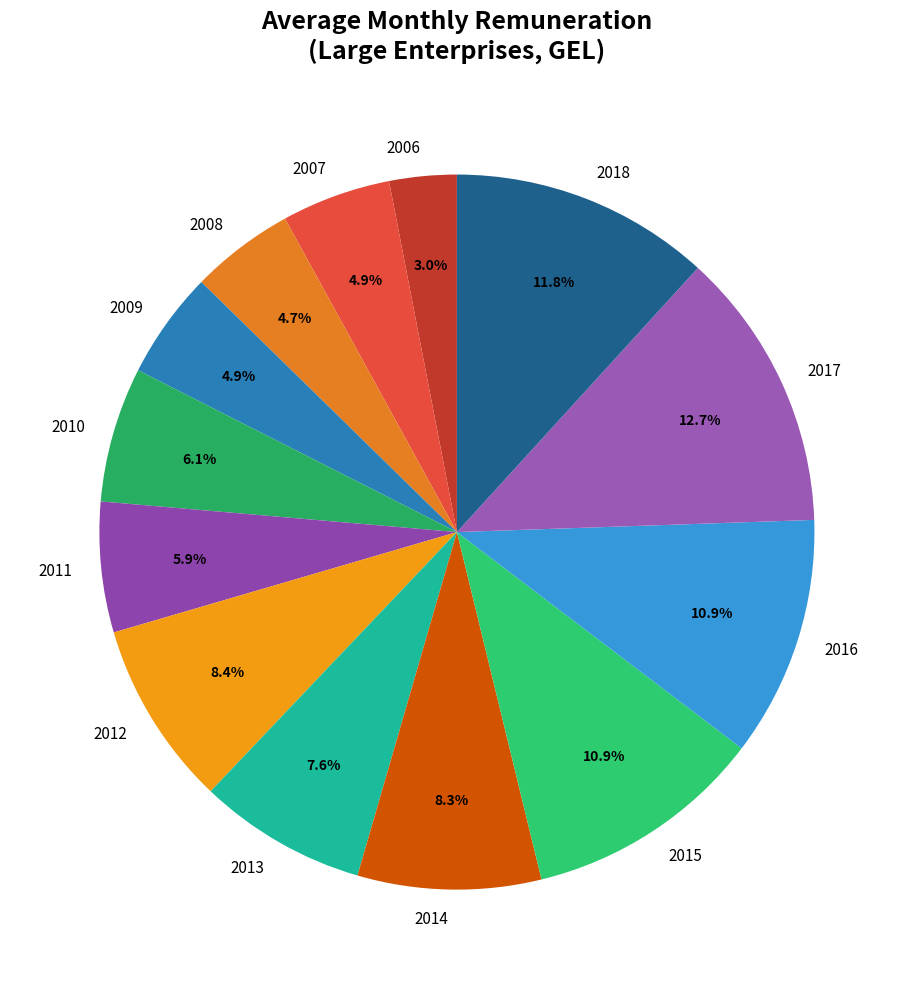

How many slices are in this pie chart?

13